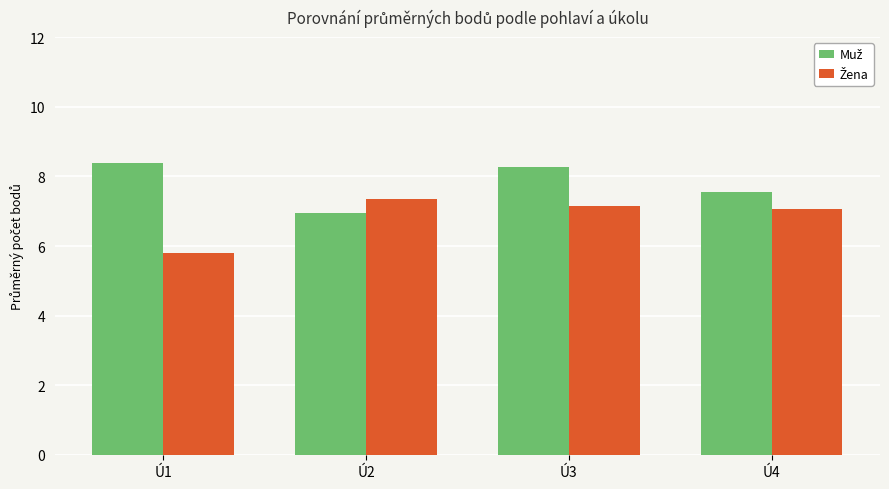

What is the difference between the highest and lowest values at Ú1?

2.6